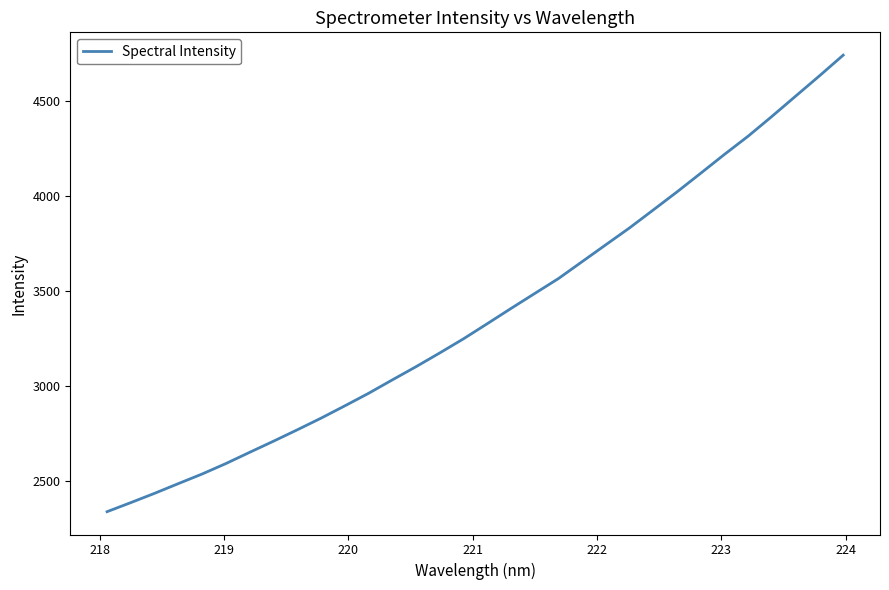

How many series are shown in this chart?

1